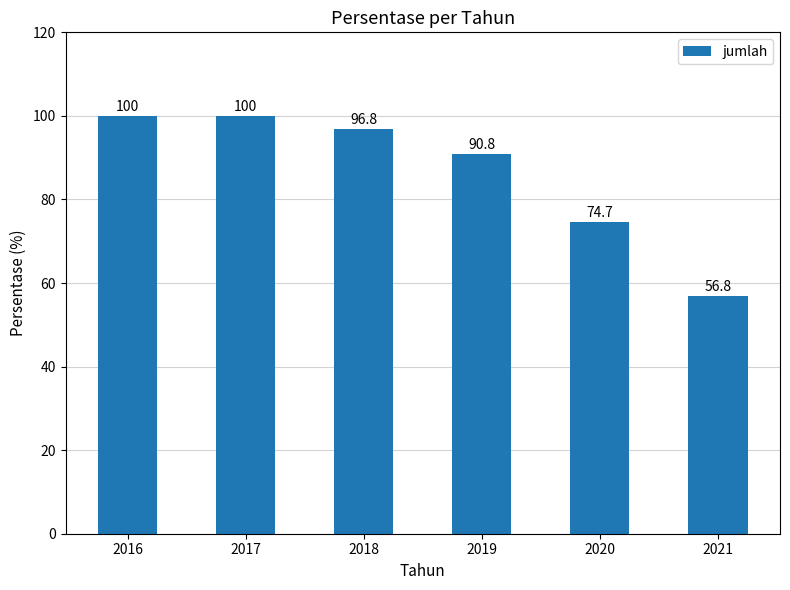

The value at 2016 is 100.0. True or false?

True